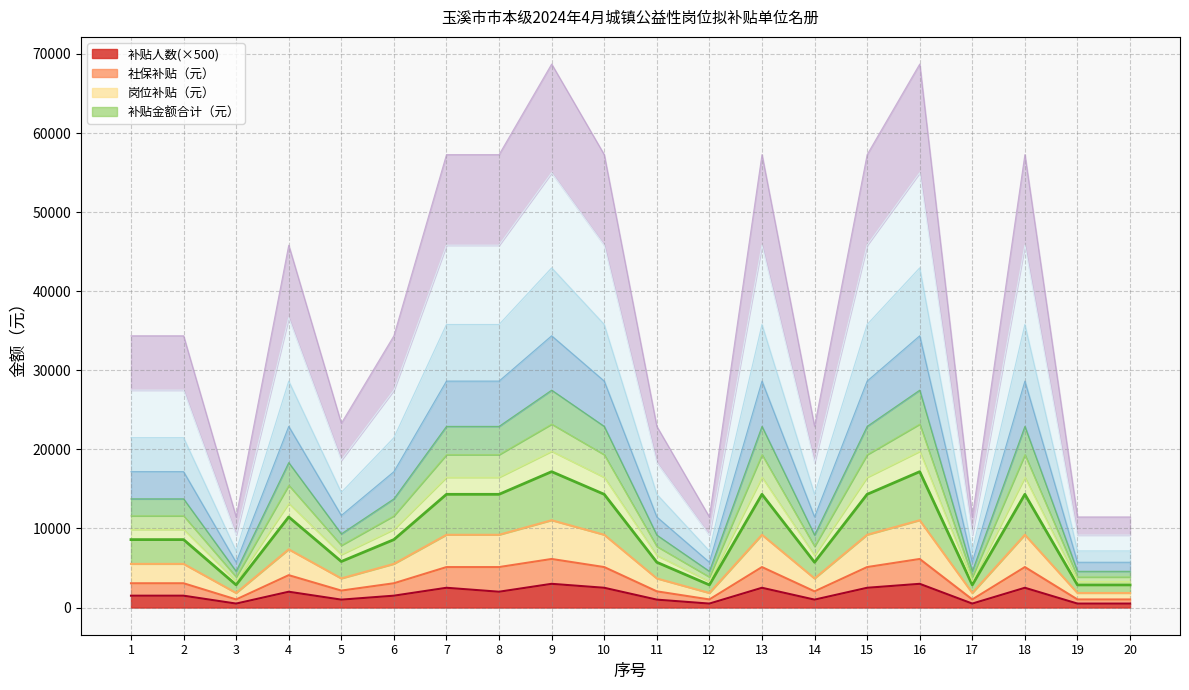

How many 岗位补贴（元） values are between 3680 and 9200?

13